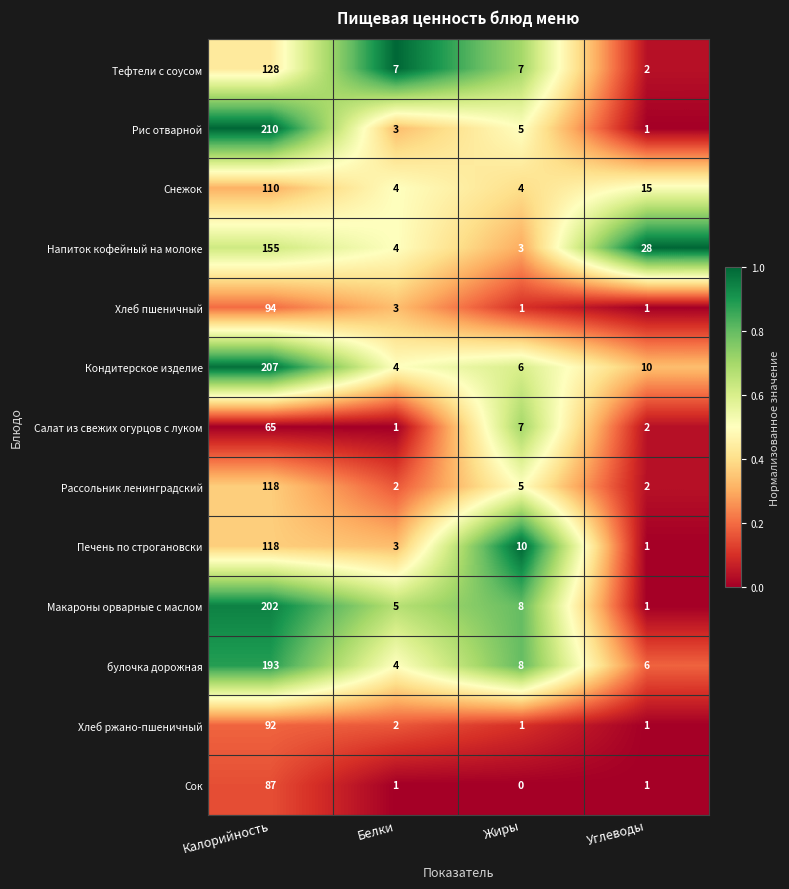

What is the average value of the Макароны орварные с маслом series?

54